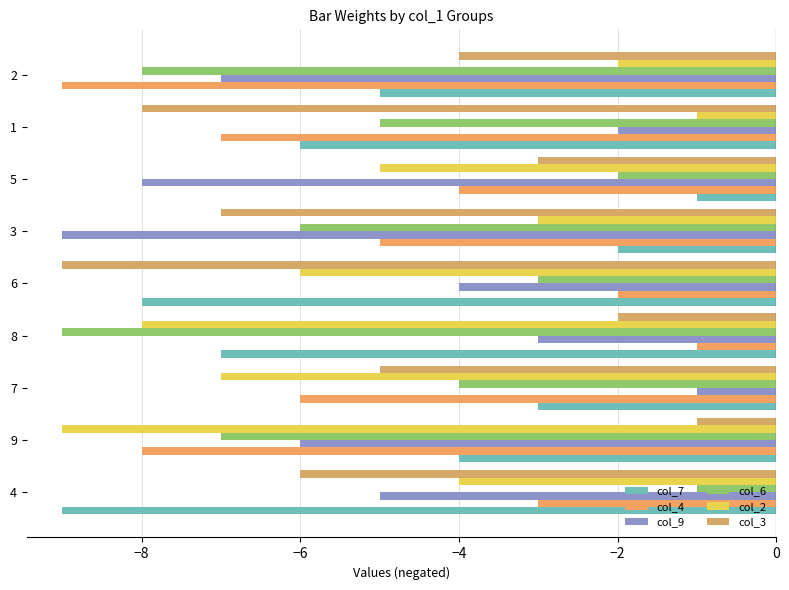

What is the difference between the second highest and minimum values in the col_4 series?

7